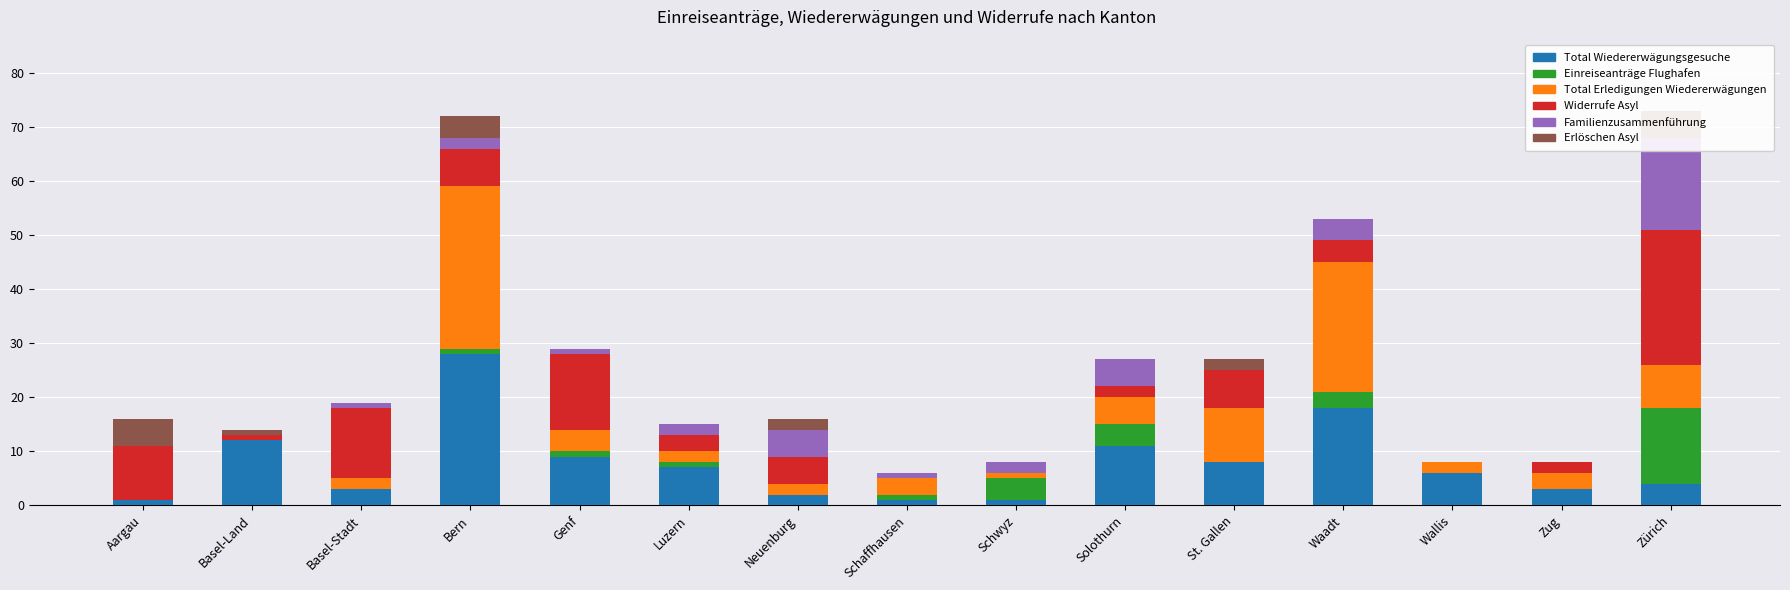

How many distinct data groups are displayed?

6